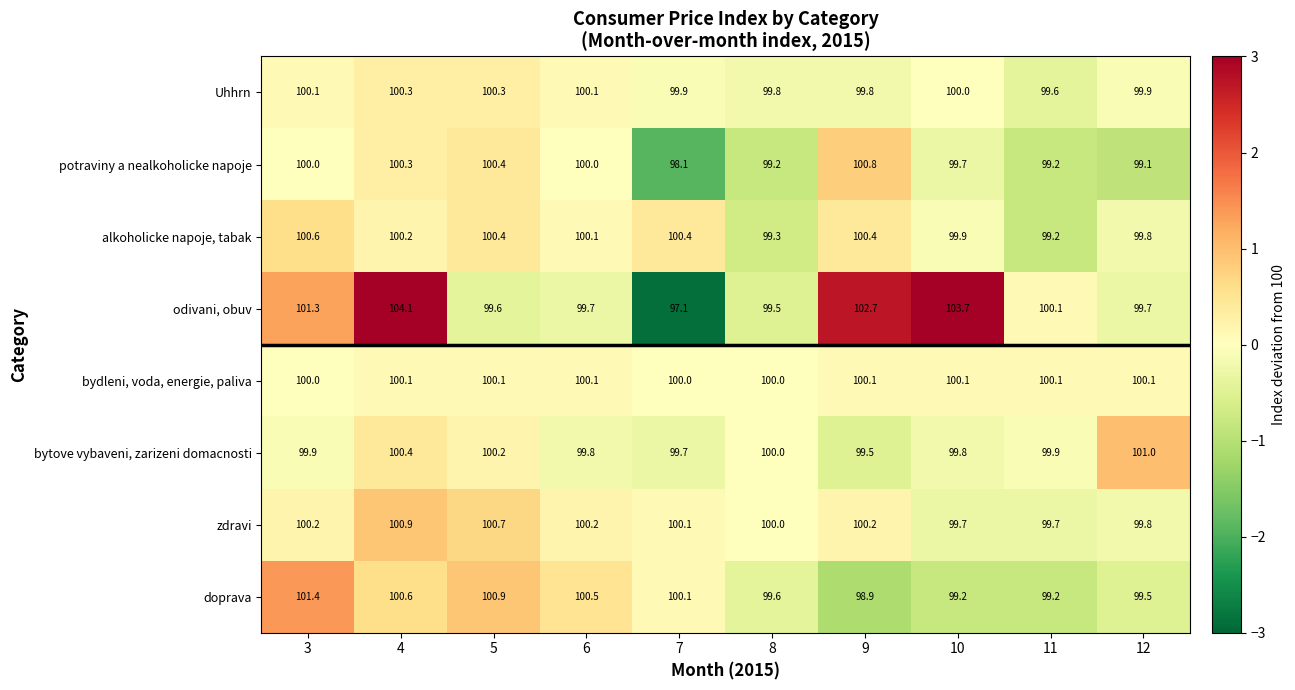

Which label corresponds to the smallest value in the chart?

7